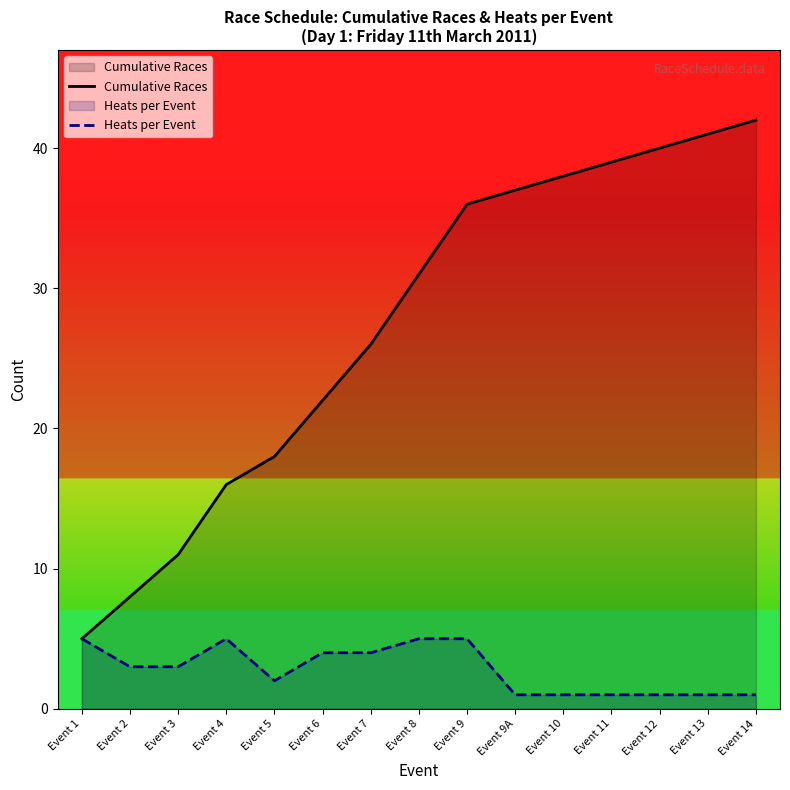

Is the value of Cumulative Races at Event 3 greater than the value of Heats per Event at Event 5?

Yes